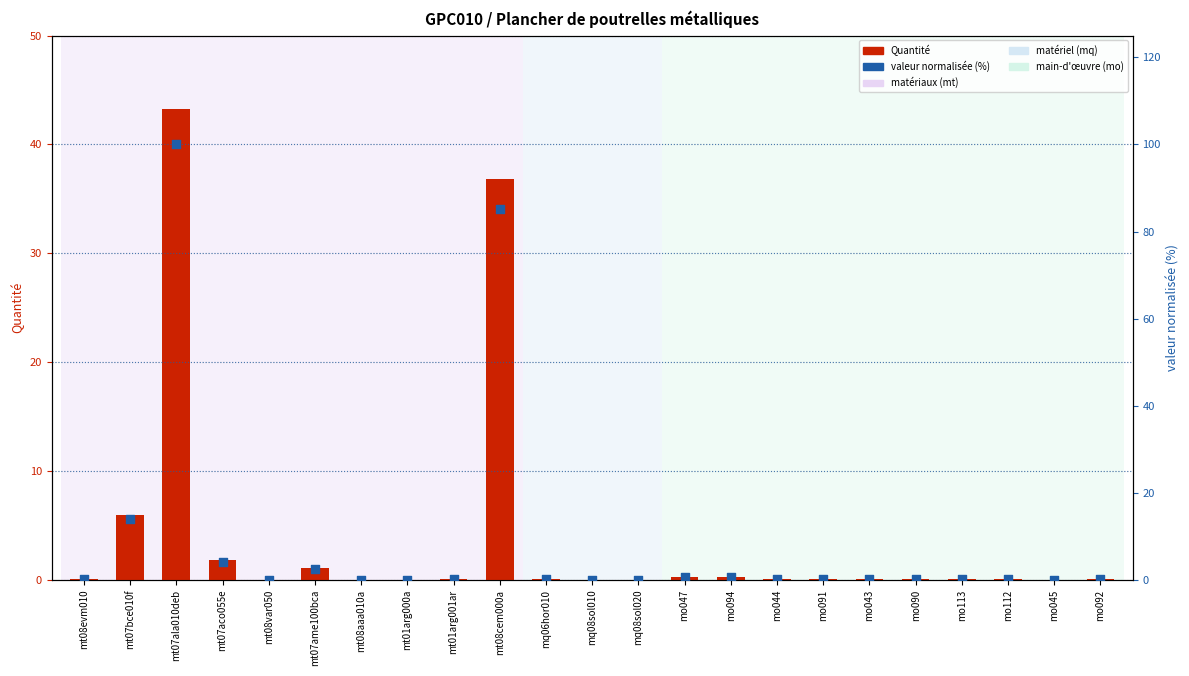

Which series reaches the minimum Y coordinate?

Quantité